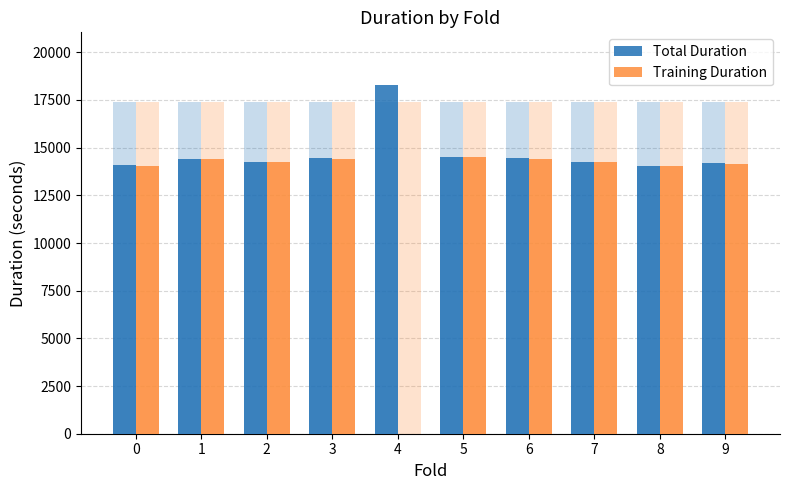

True or false: Total Duration has a value of 2972.2 at 2.

False